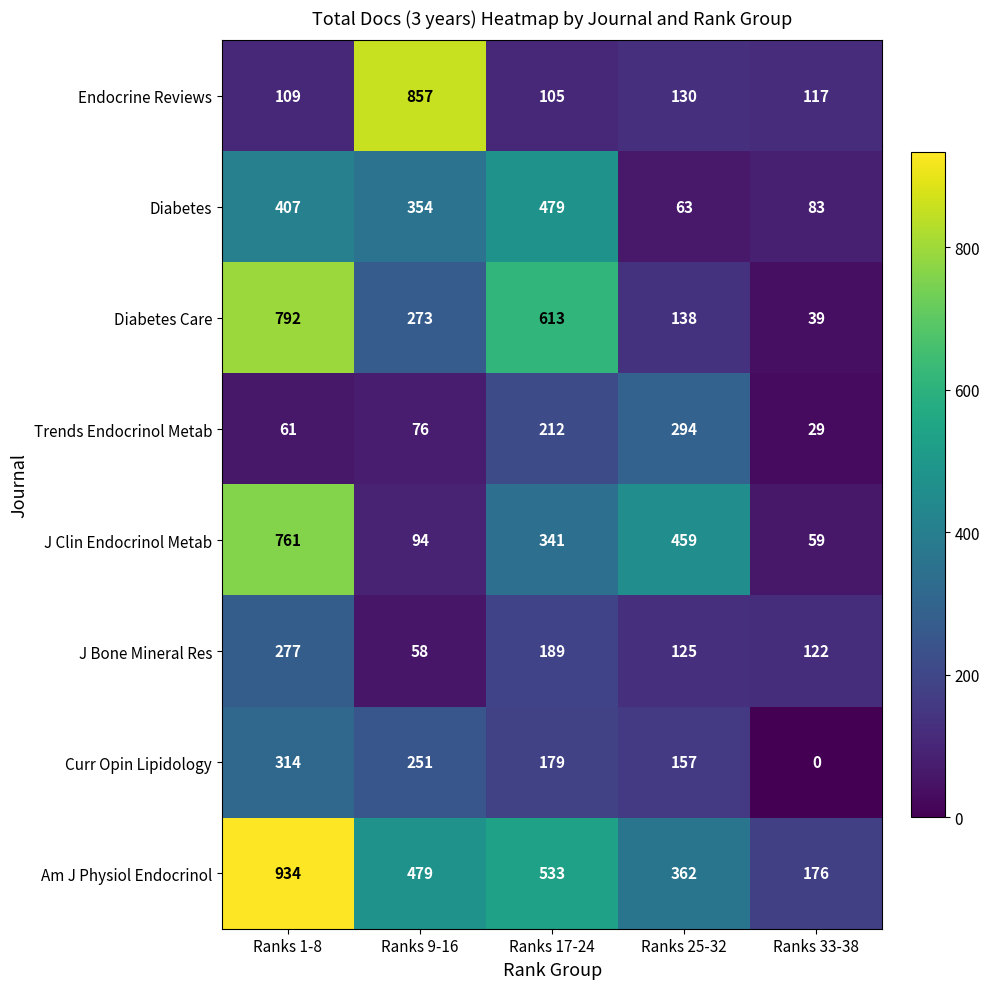

What is the difference between the highest and lowest values at Ranks 33-38?

176